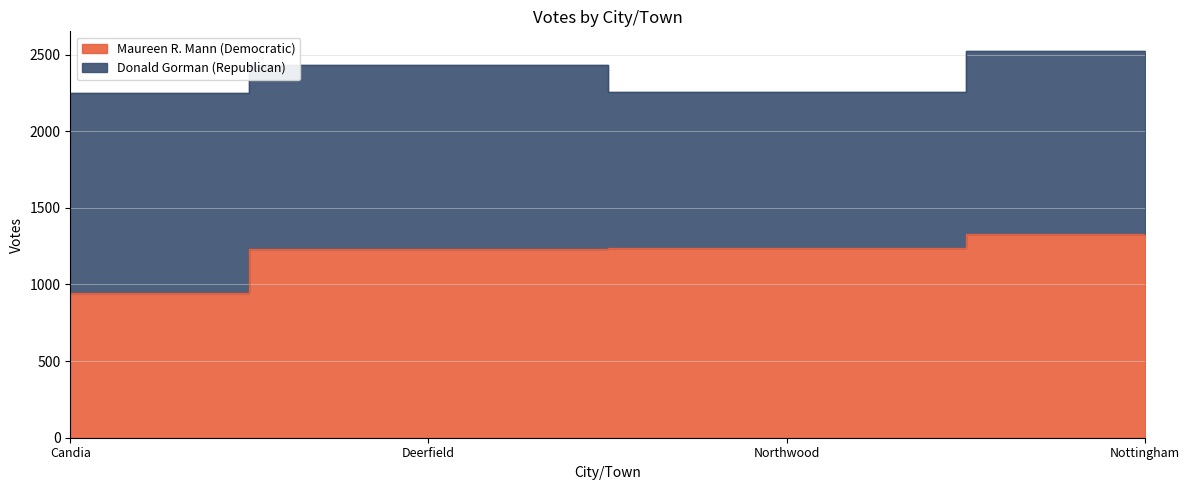

True or false: the data shows 1925 at Nottingham.

False